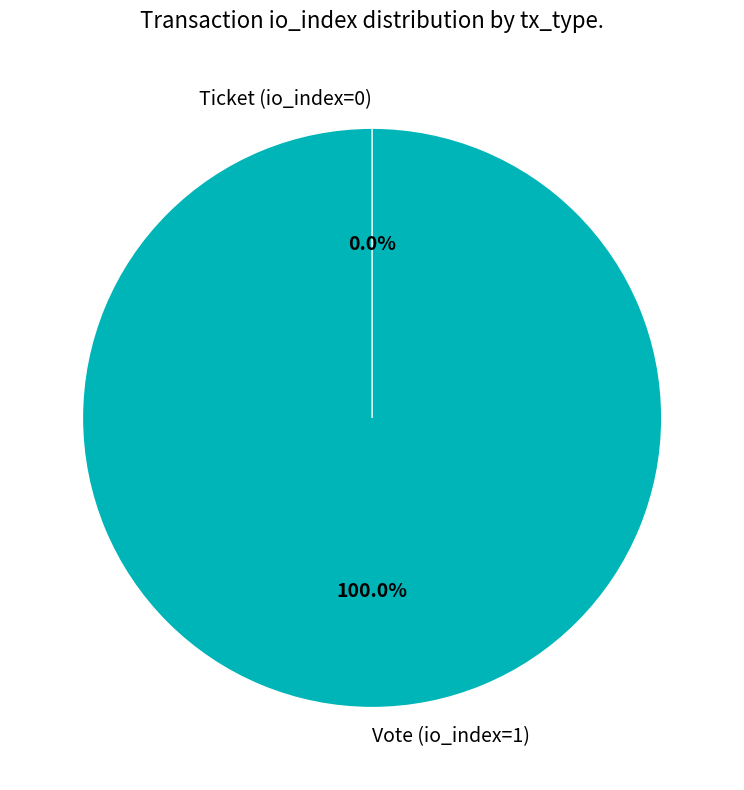

To the nearest percent, what is the difference between the largest and smallest slice percentages?

100%